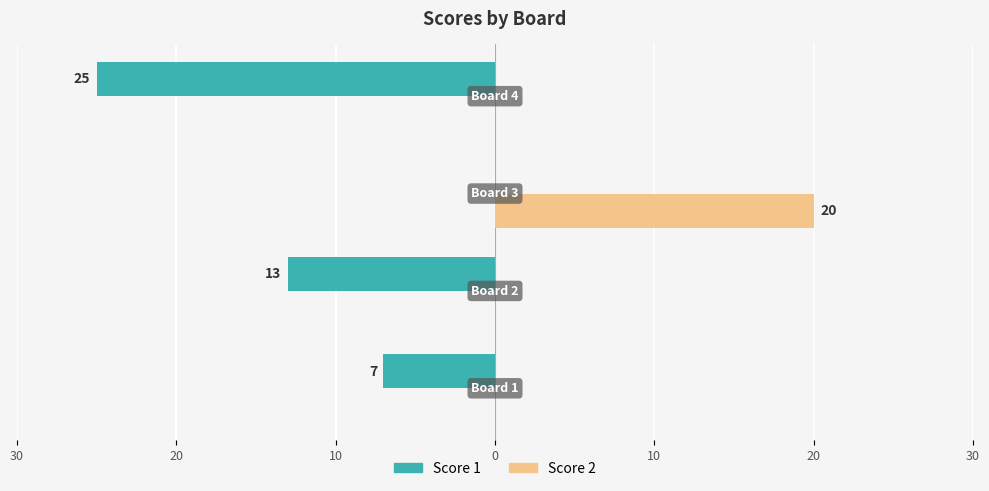

What are all the series names shown in the legend?

Score 1, Score 2